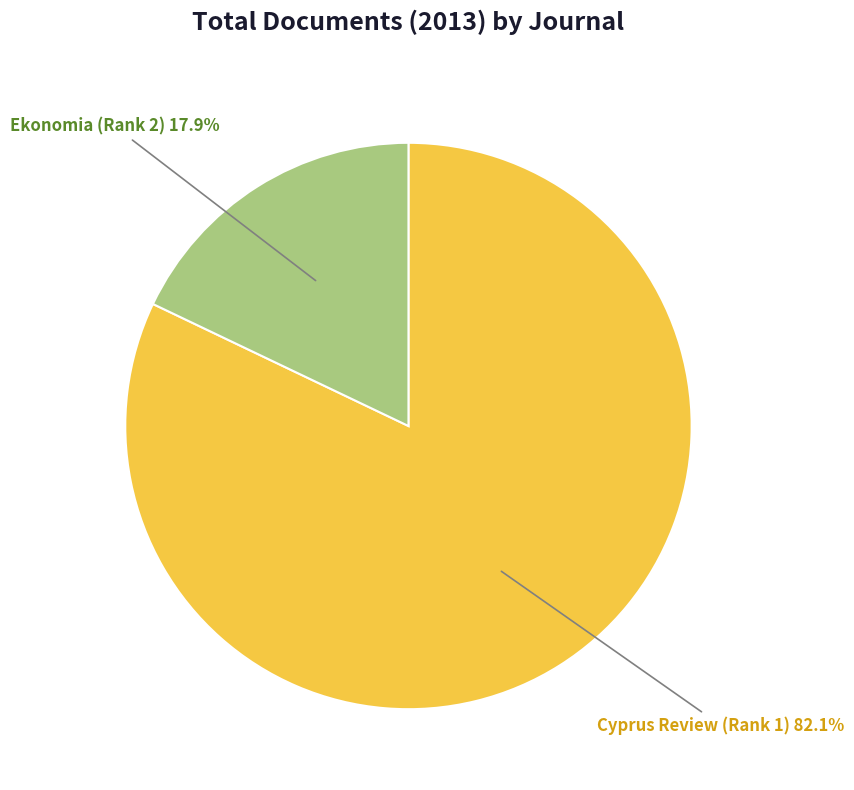

What percentage is the Cyprus Review (Rank 1) slice, to the nearest percent?

82%